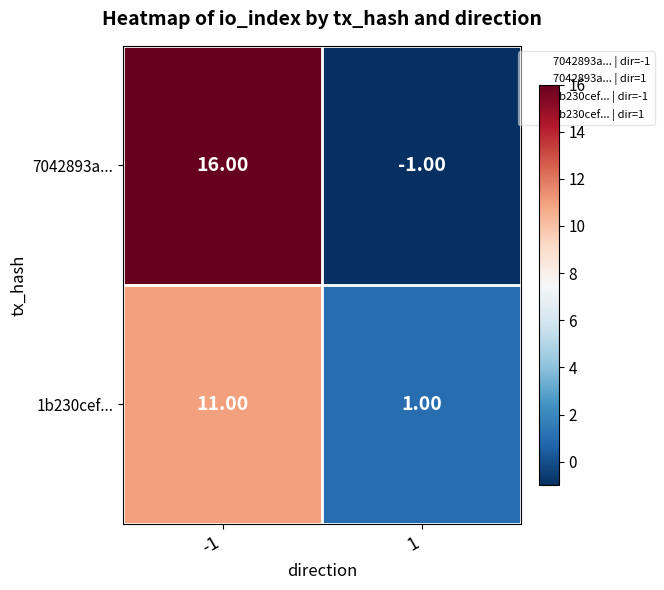

What is the difference between the 7042893a... values at 1 and -1?

17